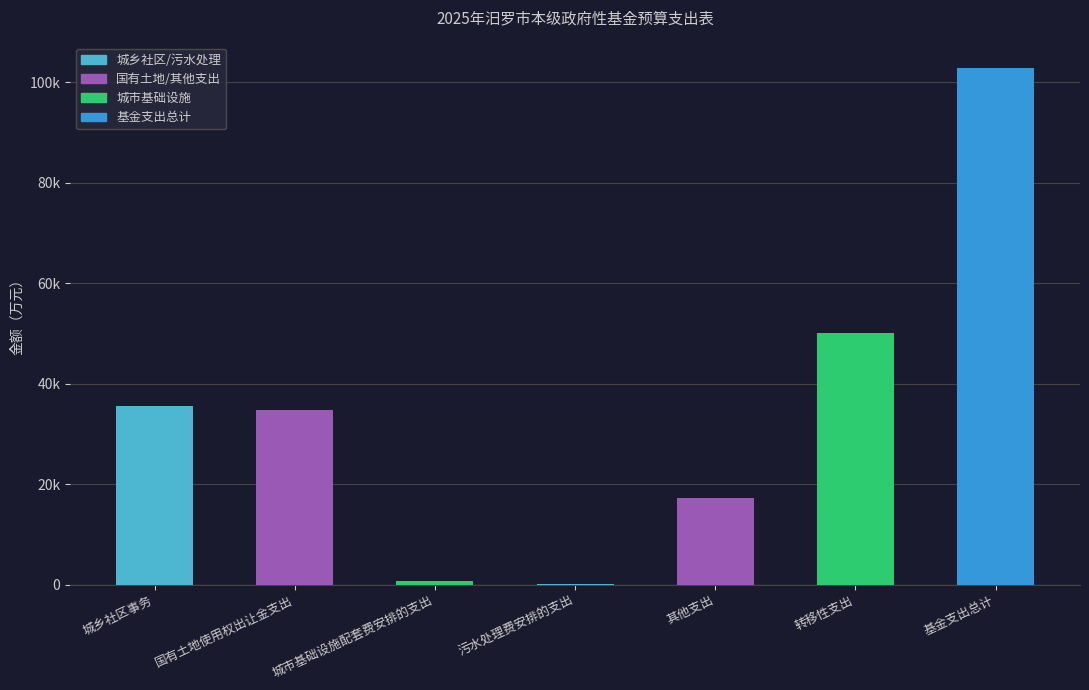

How many bars are there in total?

7